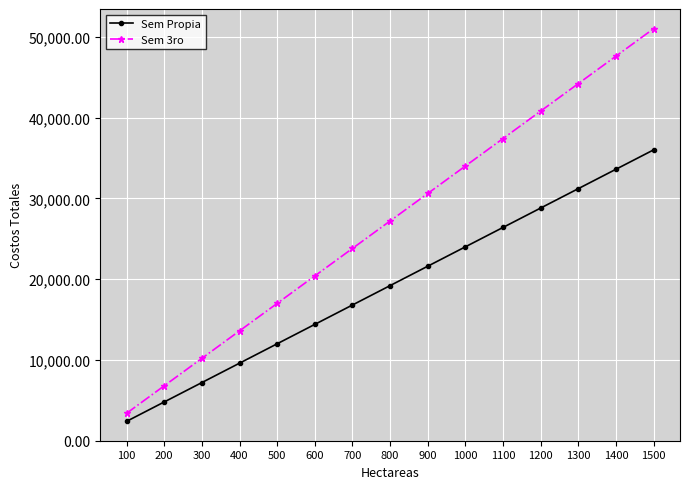

At which label does Sem Propia reach its minimum?

100